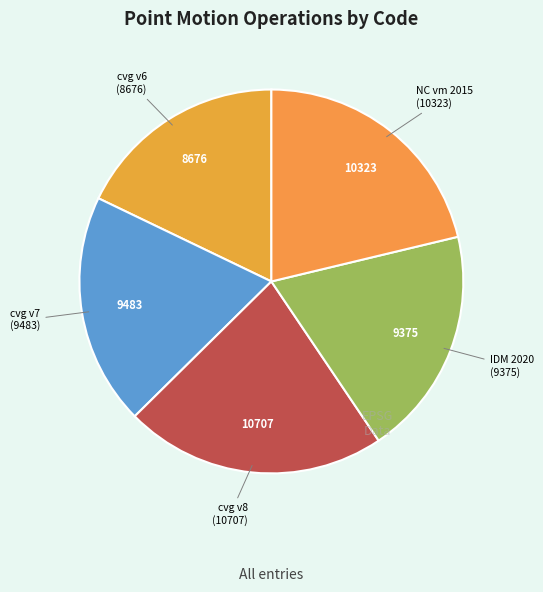

Which has a higher value, cvg v6 (8676) or cvg v8 (10707)?

cvg v8 (10707)